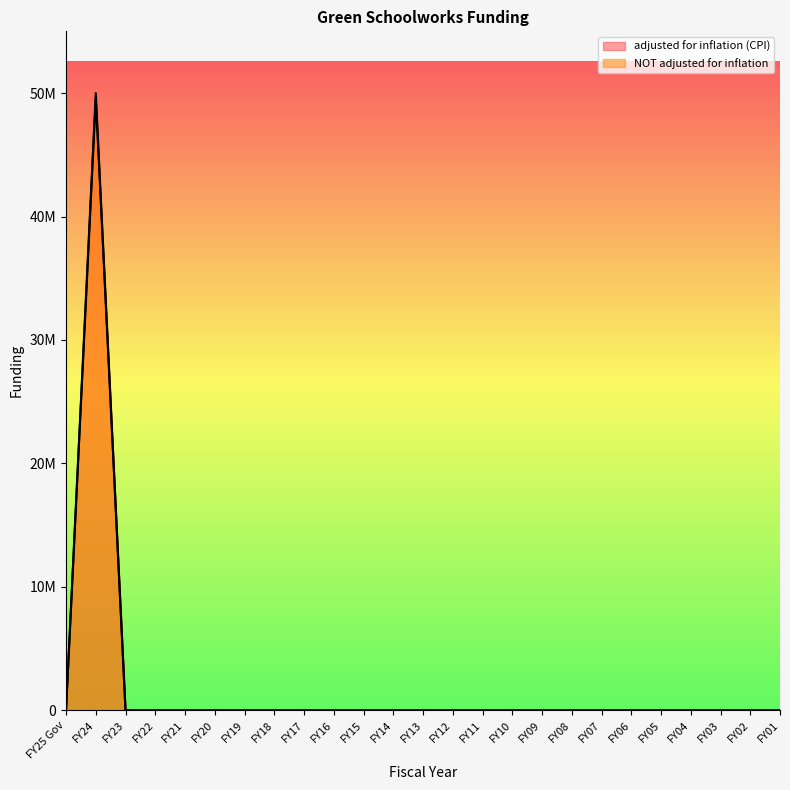

Reading left to right, what are all the values shown in this chart?

adjusted for inflation (CPI): FY25 Gov=0	FY24=49561857	FY23=0	FY22=0	FY21=0	FY20=0	FY19=0	FY18=0	FY17=0	FY16=0	FY15=0	FY14=0	FY13=0	FY12=0	FY11=0	FY10=0	FY09=0	FY08=0	FY07=0	FY06=0	FY05=0	FY04=0	FY03=0	FY02=0	FY01=0
NOT adjusted for inflation: FY25 Gov=0	FY24=50000000	FY23=0	FY22=0	FY21=0	FY20=0	FY19=0	FY18=0	FY17=0	FY16=0	FY15=0	FY14=0	FY13=0	FY12=0	FY11=0	FY10=0	FY09=0	FY08=0	FY07=0	FY06=0	FY05=0	FY04=0	FY03=0	FY02=0	FY01=0